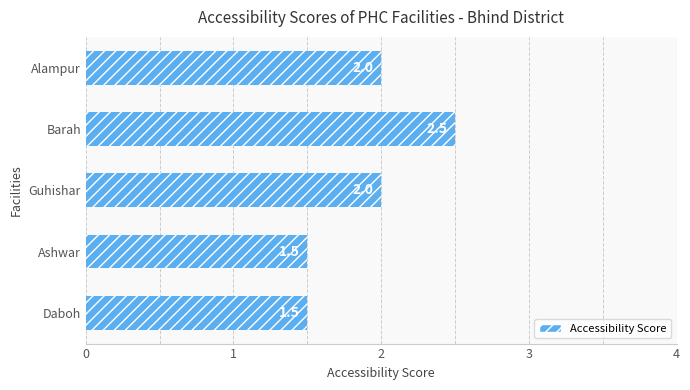

How many series are shown in this chart?

1